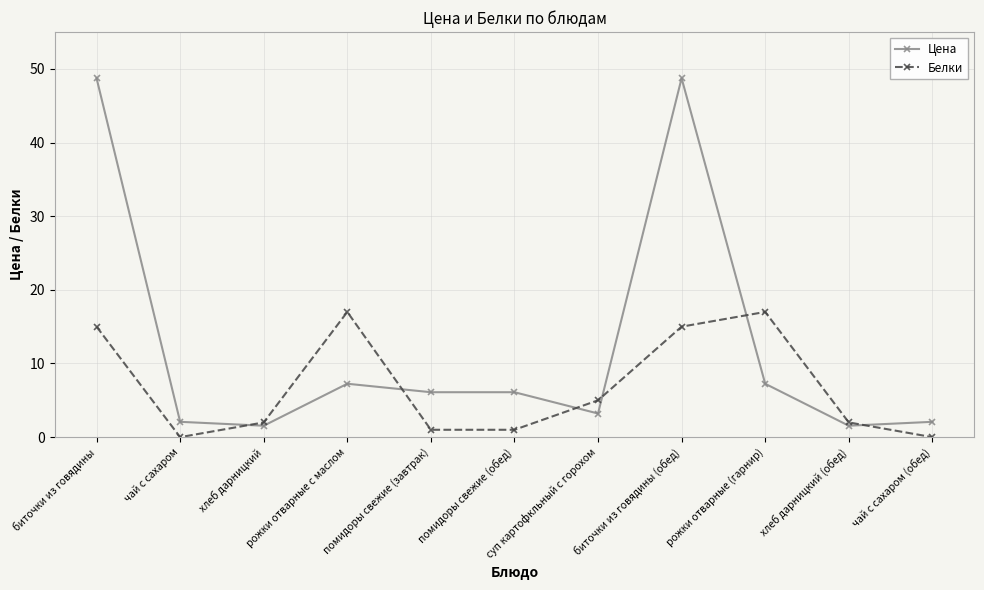

Where is Белки nearest to the value 8?

суп картофкльный с горохом